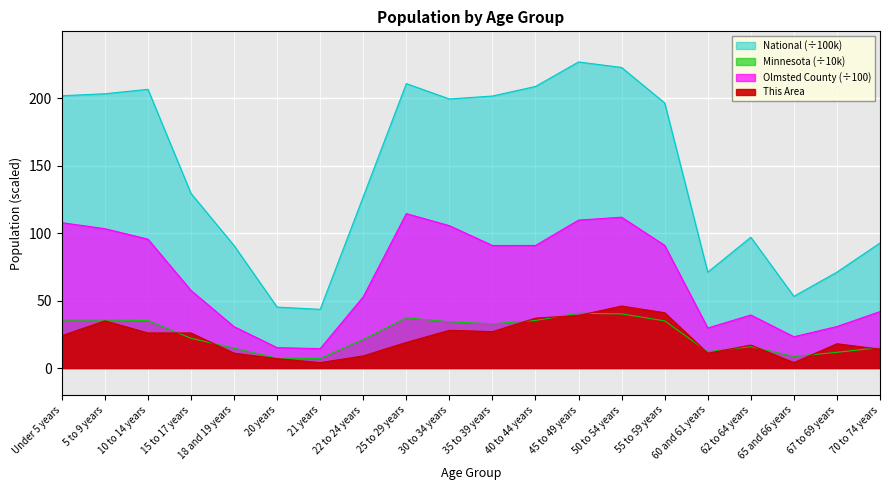

True or false: Minnesota and Olmsted County intersect in this chart.

False